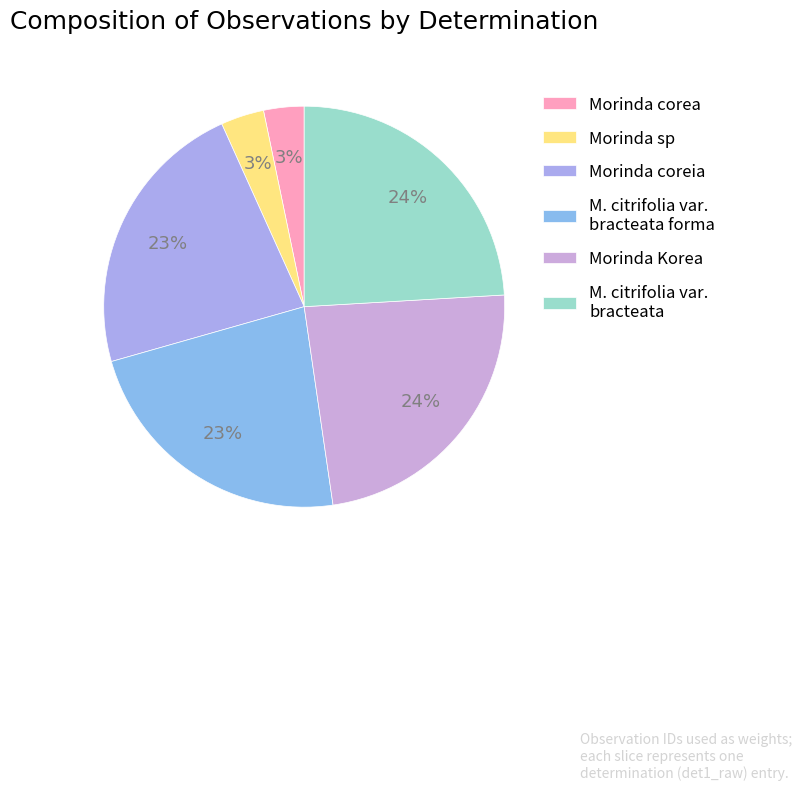

To the nearest percent, what portion does Morinda coreia represent?

23%